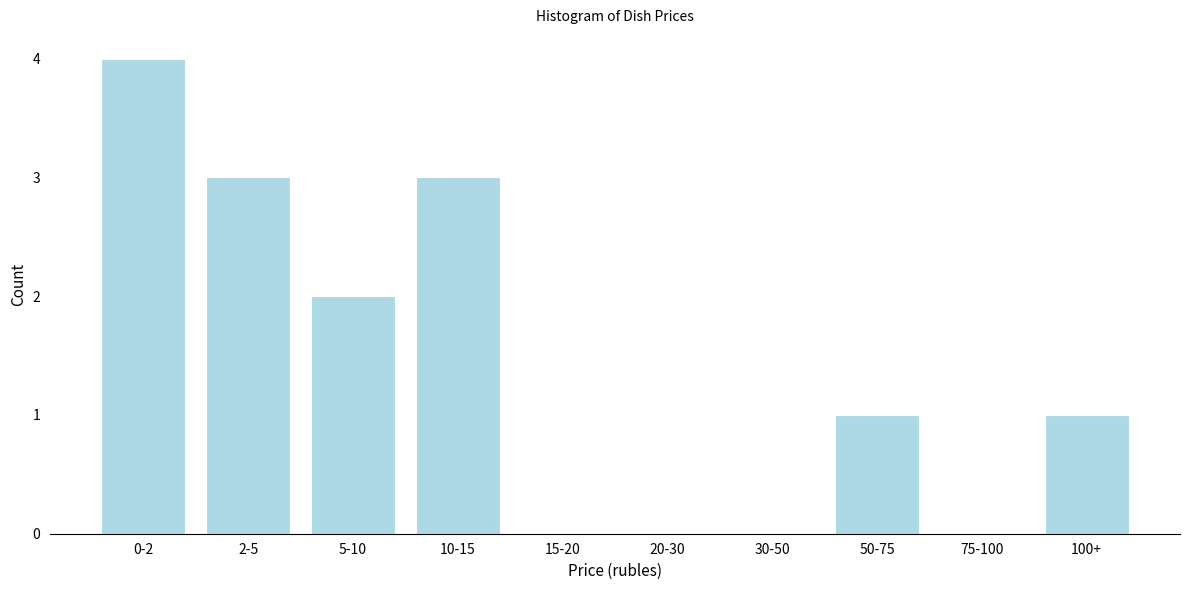

Reading right to left, transcribe all the data shown in this chart.

100+=1	75-100=0	50-75=1	30-50=0	20-30=0	15-20=0	10-15=3	5-10=2	2-5=3	0-2=4